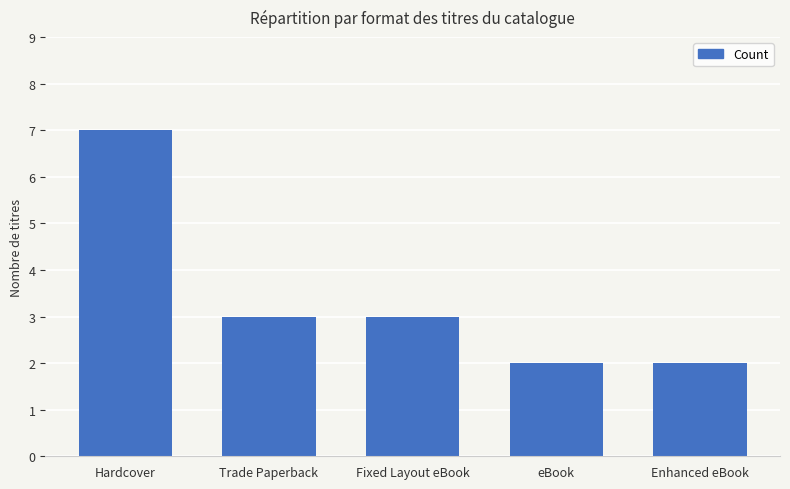

What is the difference between the second highest and second lowest values?

1